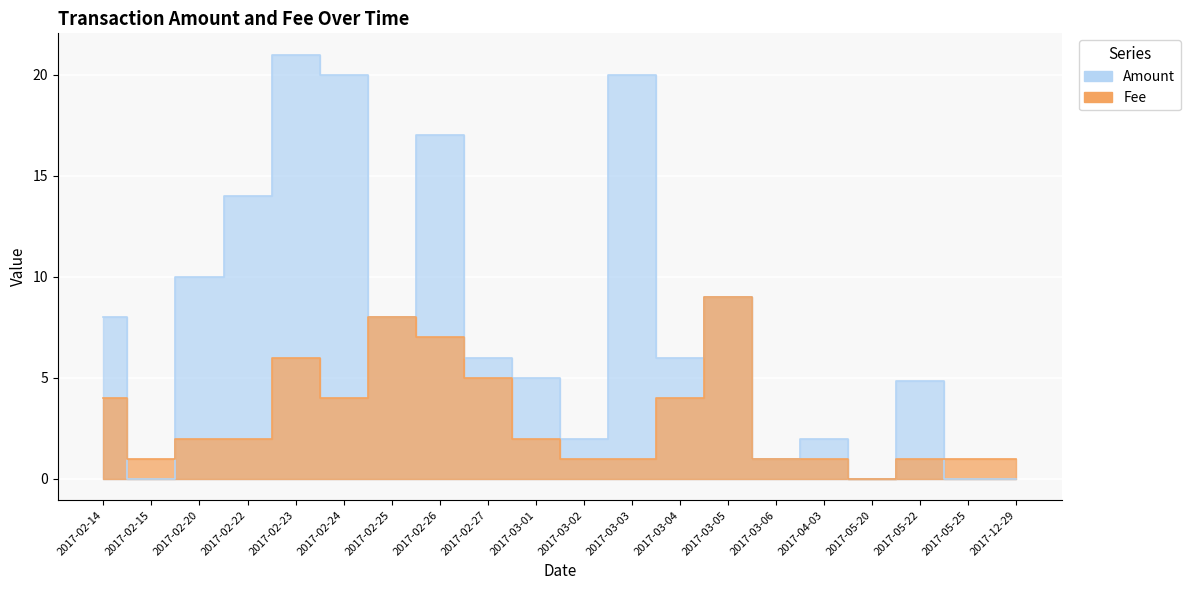

Rank the series by their maximum value, from highest to lowest.

Amount, Fee